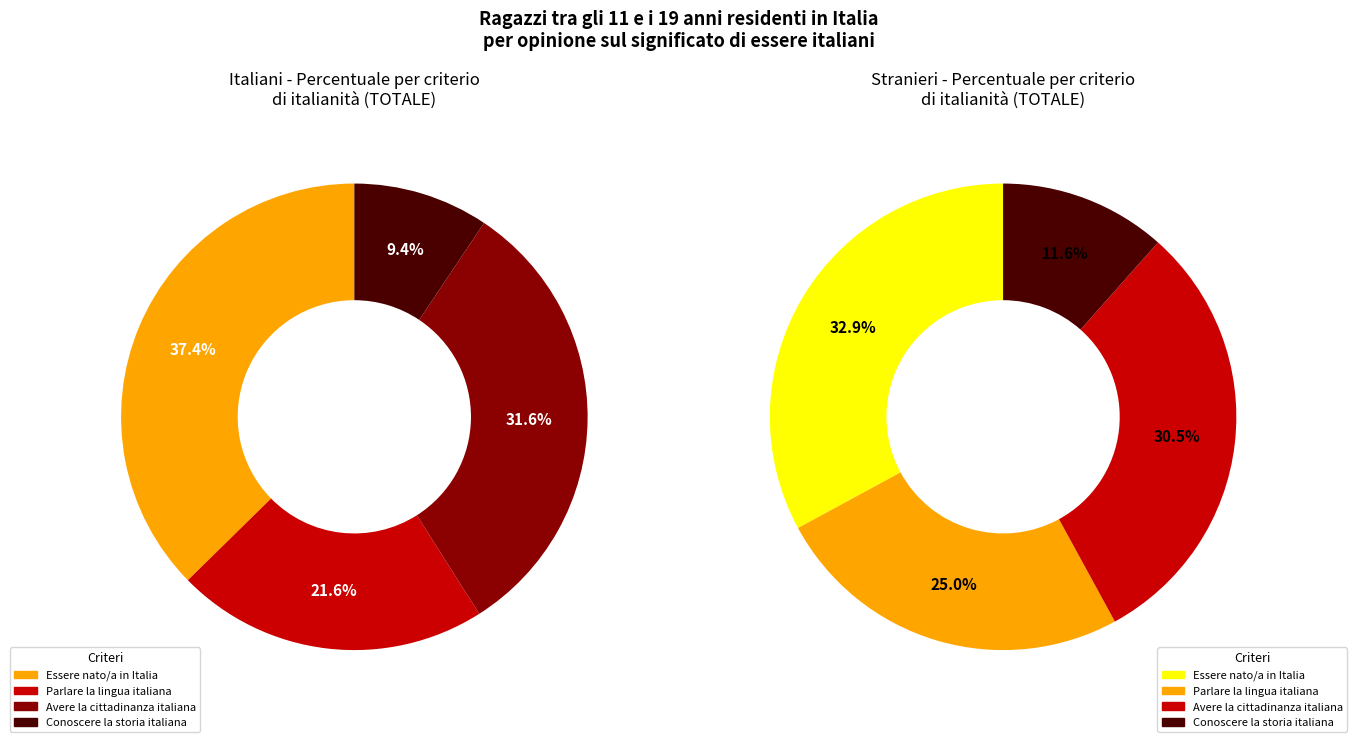

Rank the series by their maximum value, from lowest to highest.

Stranieri, Italiani